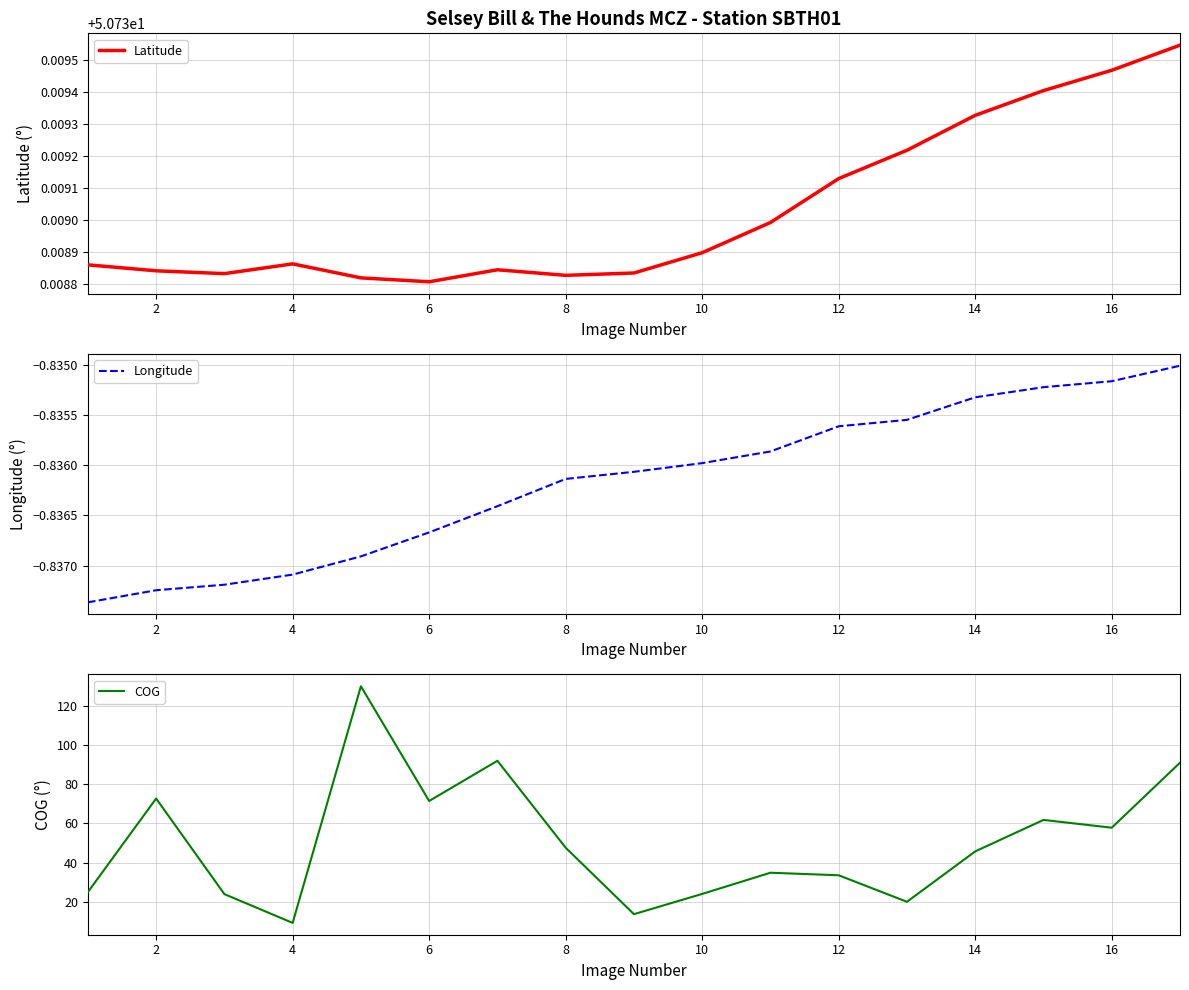

Where is Latitude nearest to the value 50?

6